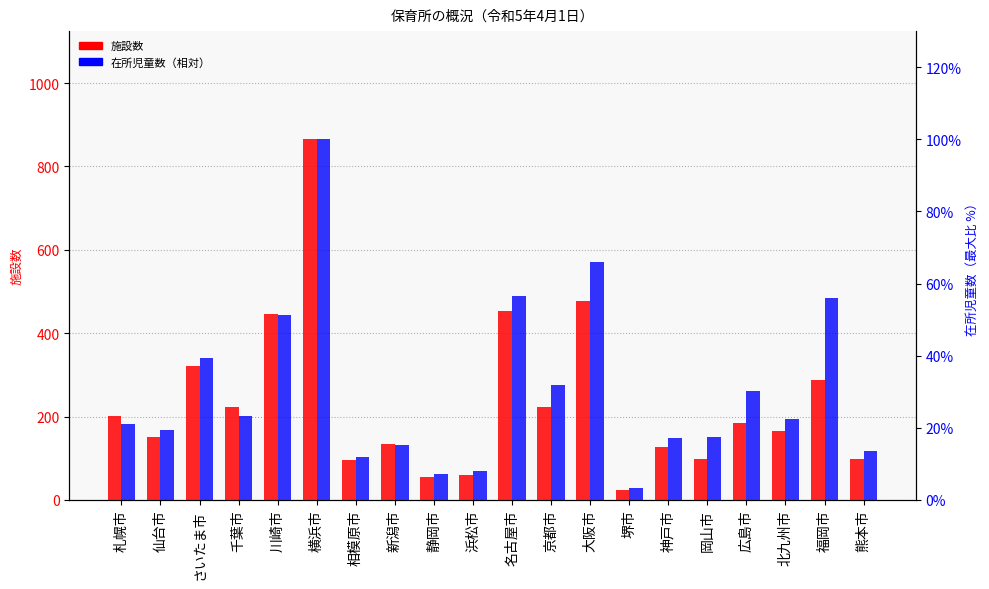

Between 堺市 and 熊本市, which series saw the biggest shift?

施設数